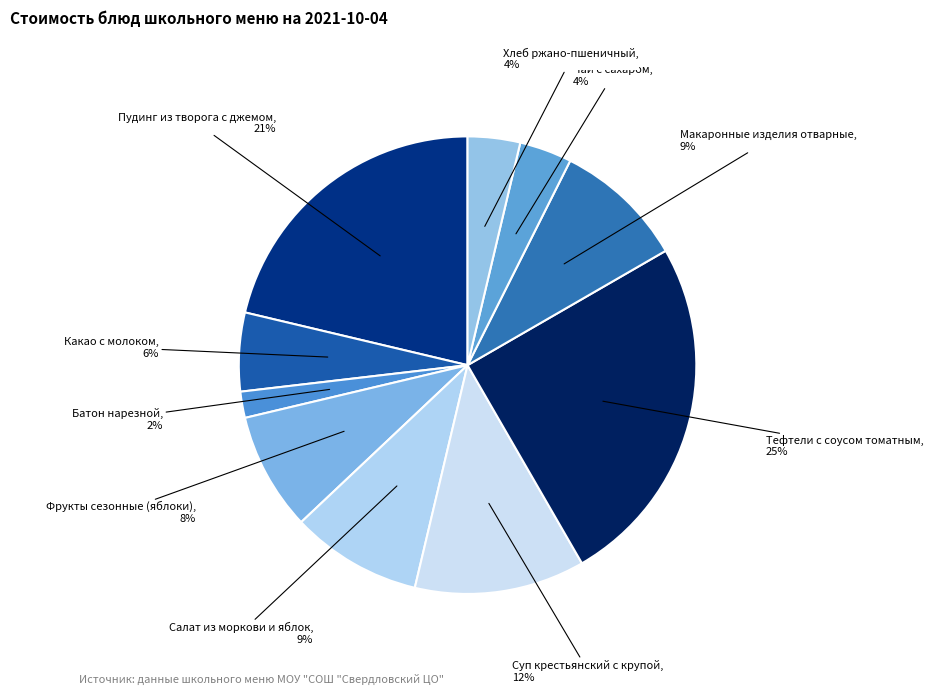

Is there a majority slice in this chart?

No